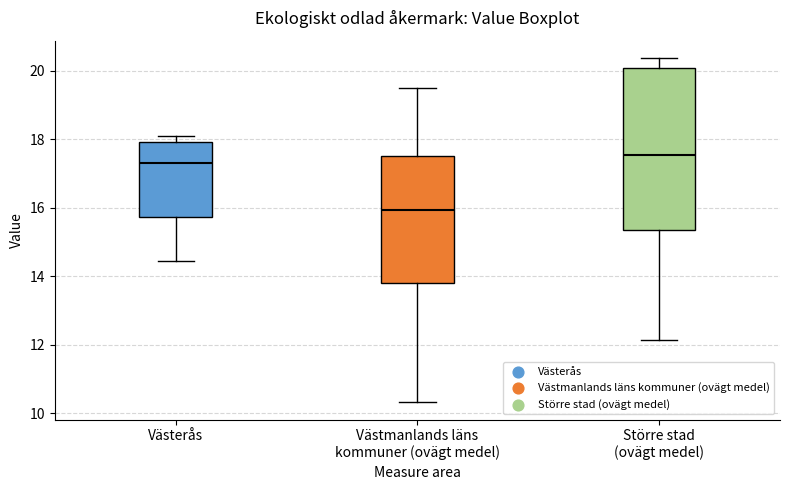

Where is the lower edge of the box for Västmanlands läns kommuner (ovägt medel) on the y-axis? The values are not printed on the chart, so give them approximately, as read against the axis.

13.8